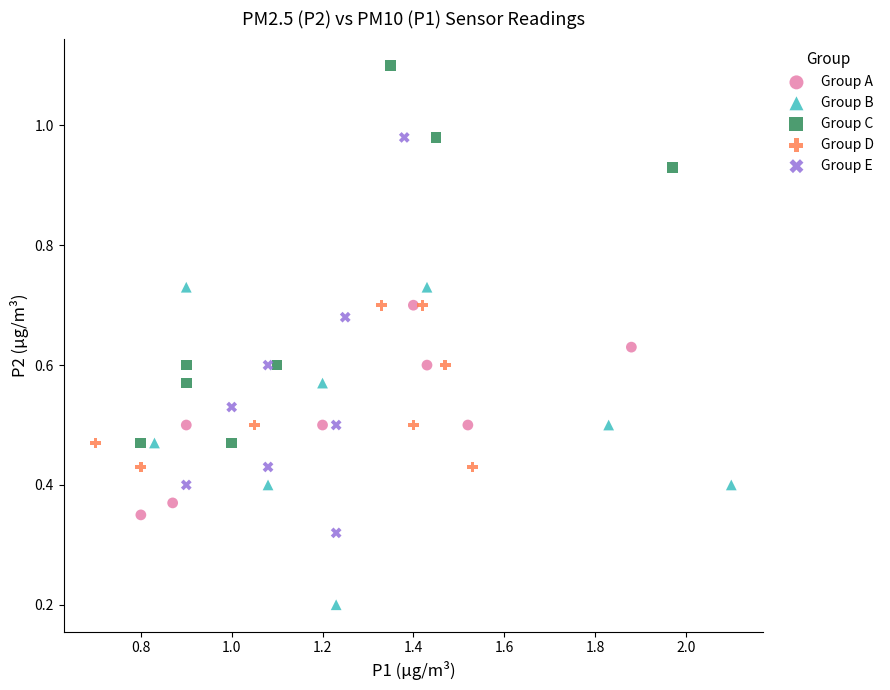

Which series reaches the minimum Y coordinate?

Group B